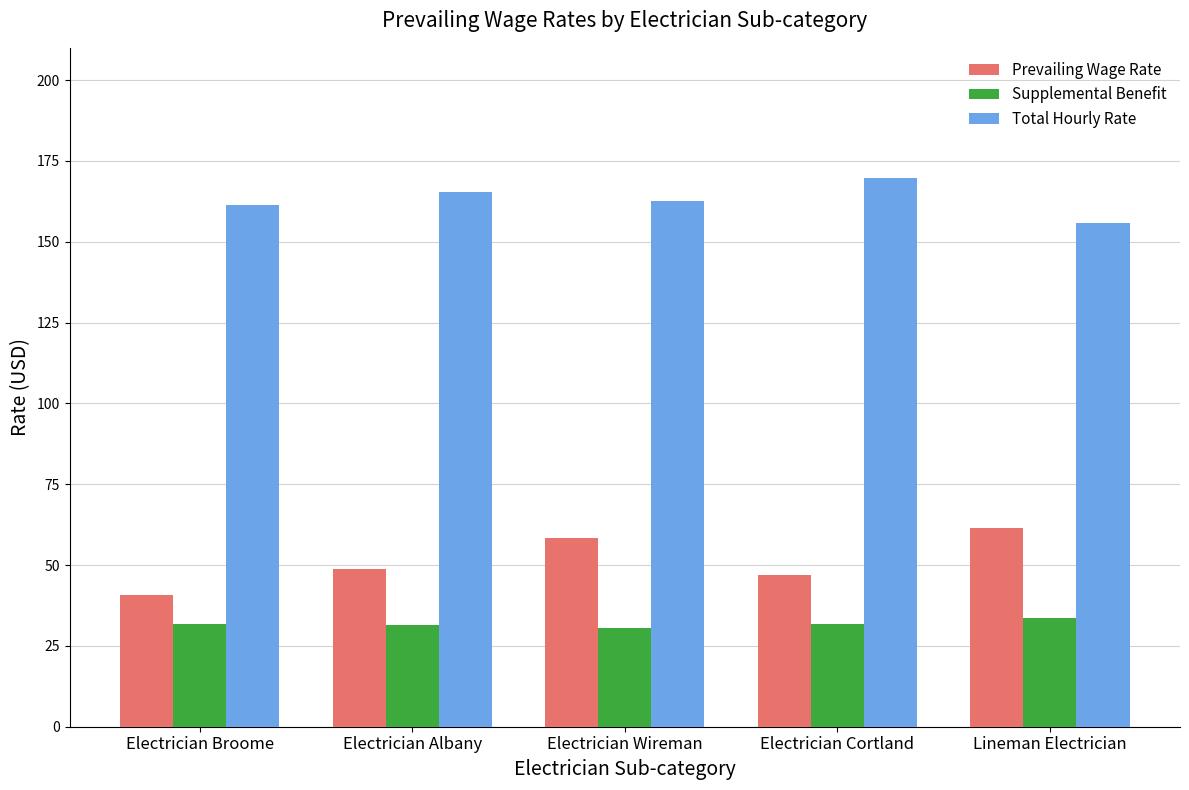

Is the value of Supplemental Benefit at Electrician Albany greater than the value of Prevailing Wage Rate at Electrician Cortland?

No